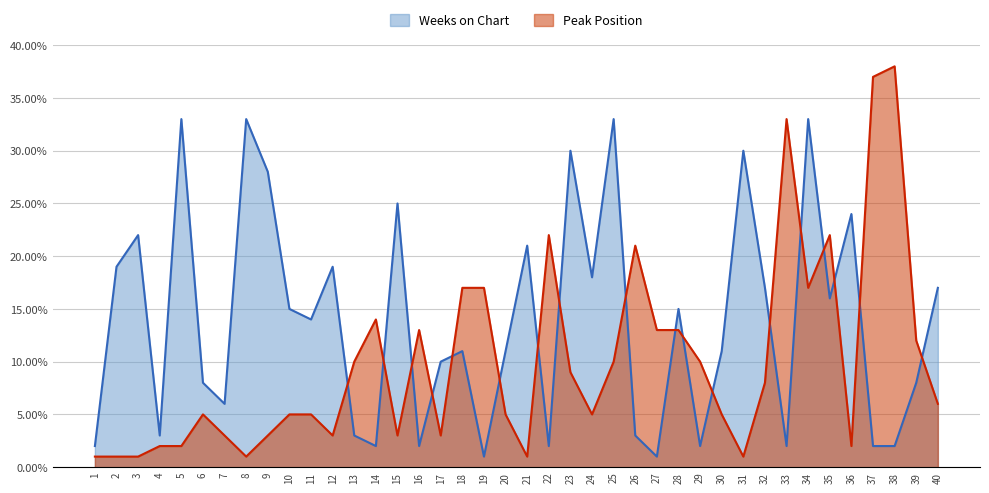

After their last crossing, which series has the higher values: Weeks on Chart or Peak Position?

Weeks on Chart